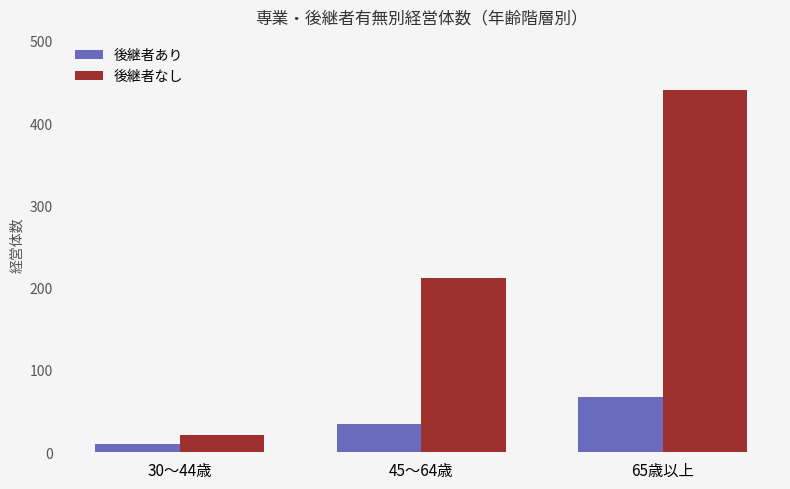

Rank the series by their average value, from highest to lowest.

後継者なし, 後継者あり